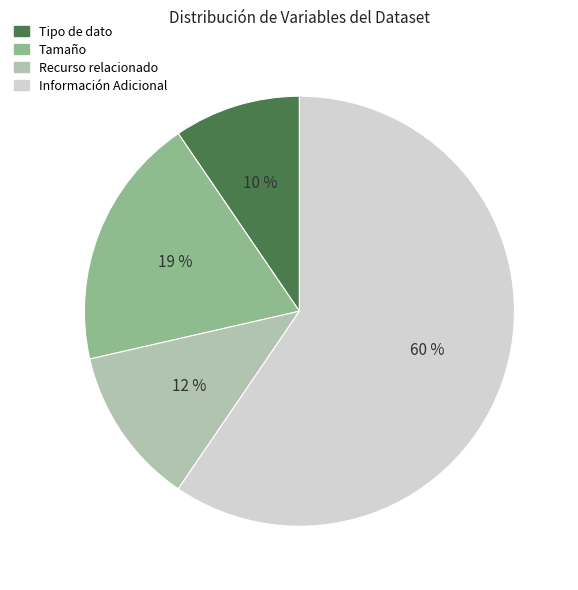

The Tamaño slice represents 13% of the pie. True or false?

False